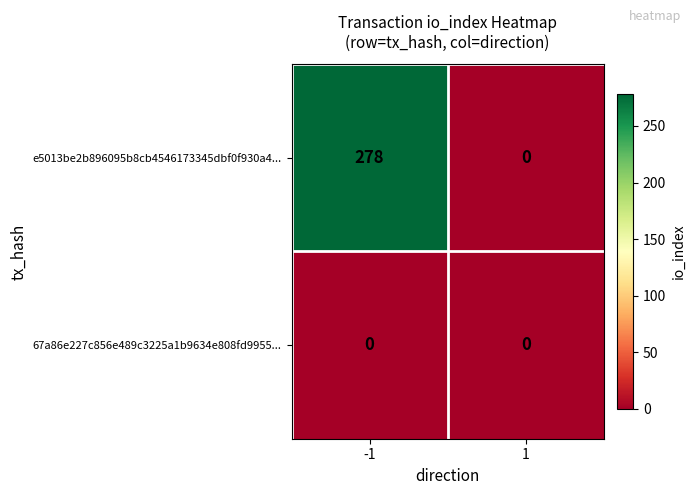

What is the sum of the e5013be2b896095b8cb4546173345dbf0f930a4... values at -1 and 1?

278